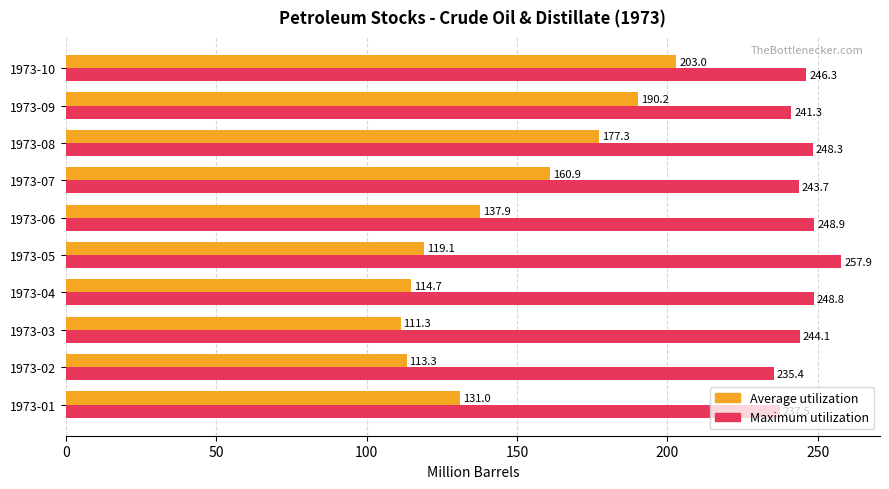

At which label does Maximum utilization reach its minimum?

1973-02